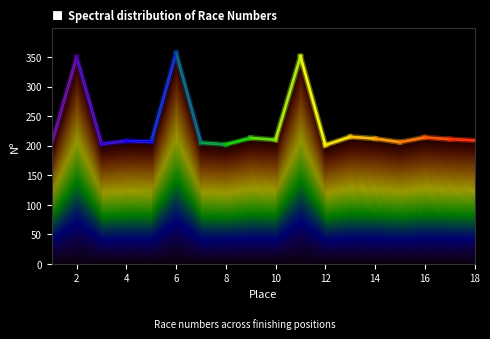

How many points are lower than both their immediate neighbors (excluding endpoints)?

6